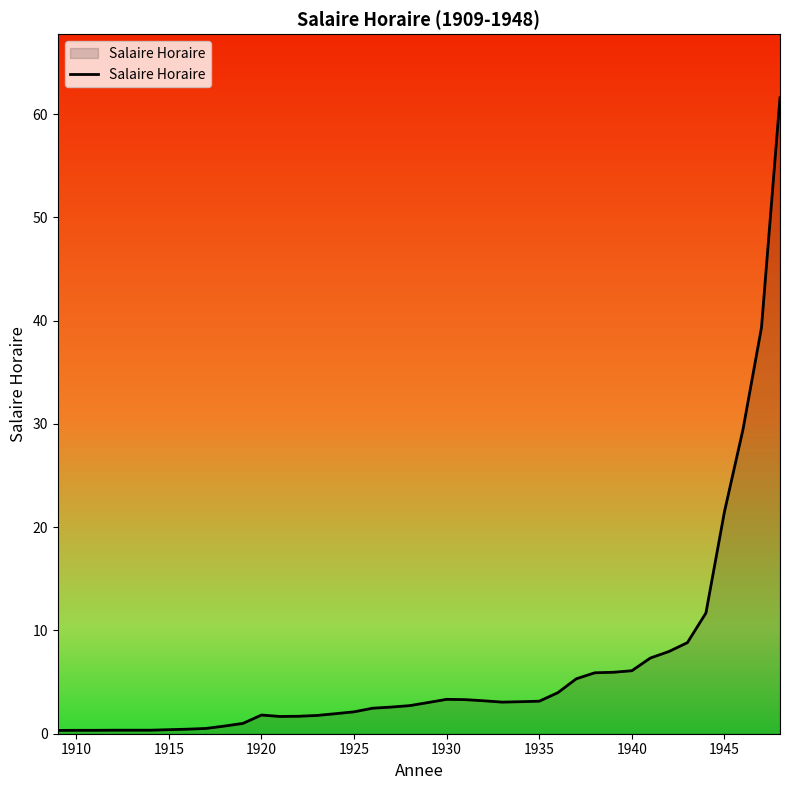

What is the difference between the maximum and minimum values?

61.3